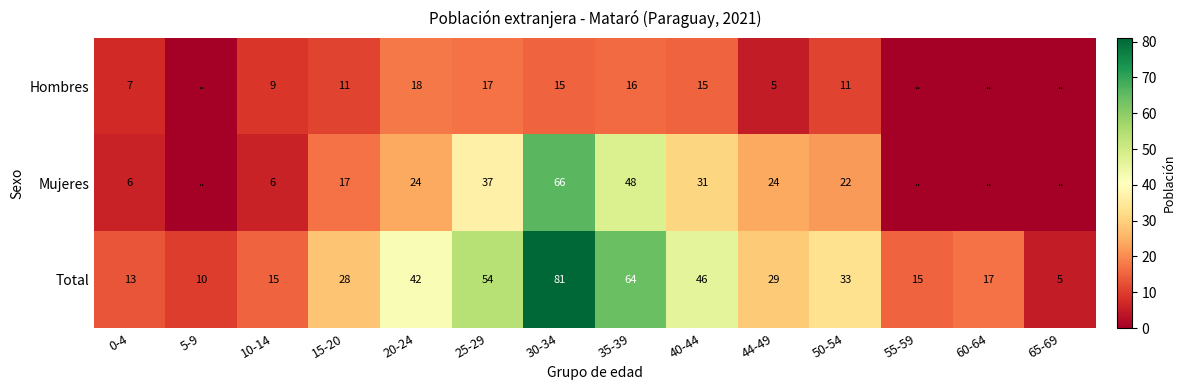

What is the sum of the Total values at 0-4 and 50-54?

46